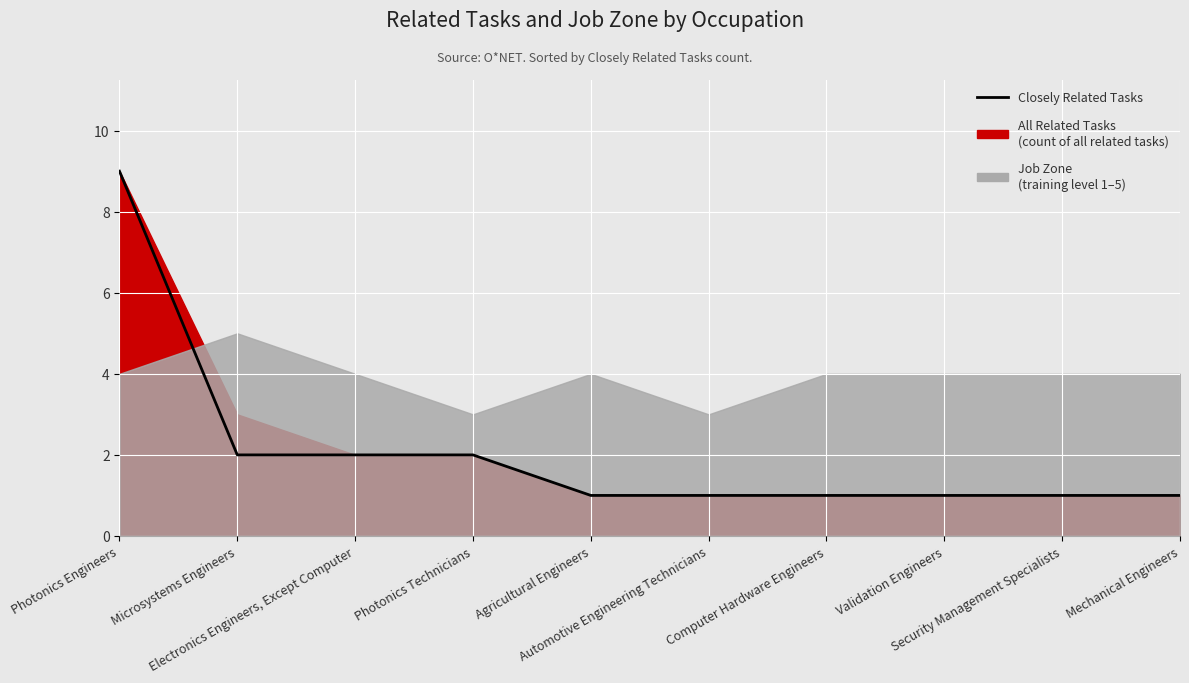

List the labels in order of value, largest first.

Photonics Engineers, Microsystems Engineers, Electronics Engineers, Except Computer, Photonics Technicians, Agricultural Engineers, Automotive Engineering Technicians, Computer Hardware Engineers, Validation Engineers, Security Management Specialists, Mechanical Engineers